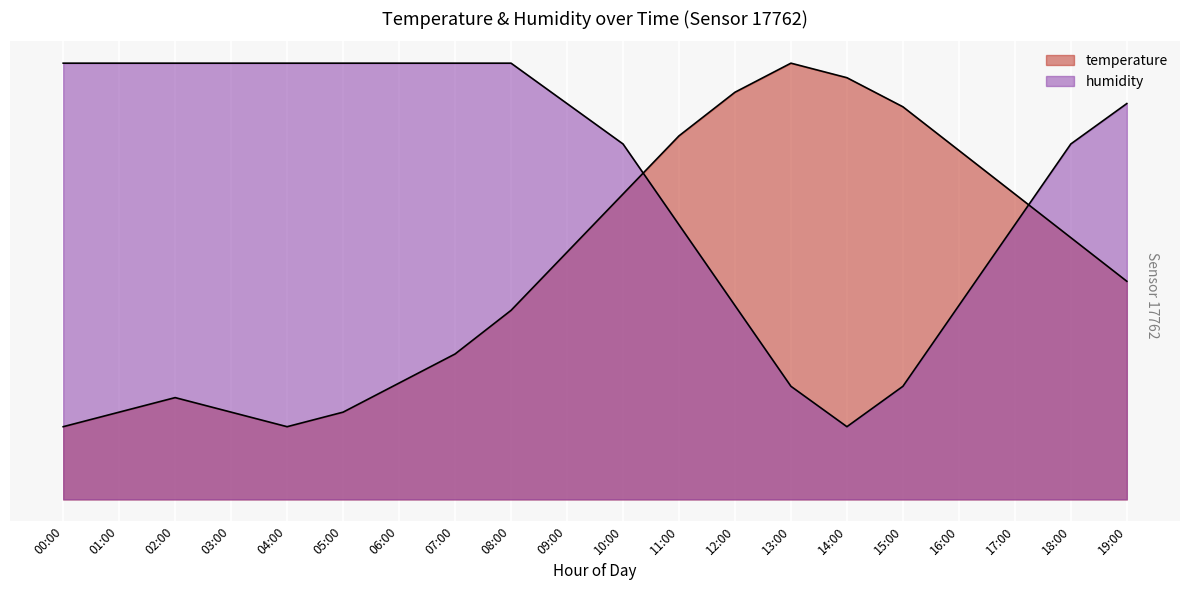

What is the lowest value of the humidity series?

6.0